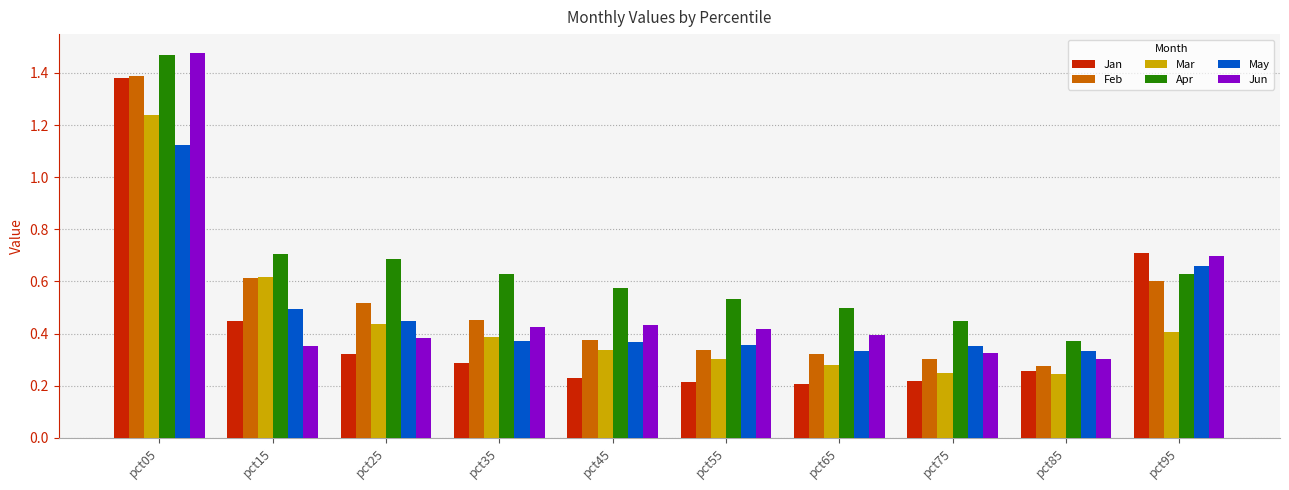

What is the total value across all series at pct25?

2.8